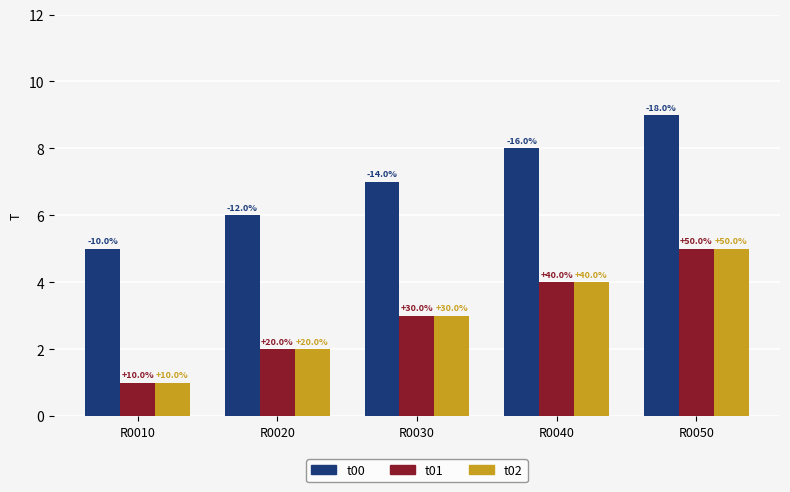

What is the value of the t01 bar at the 4th from the left?

4